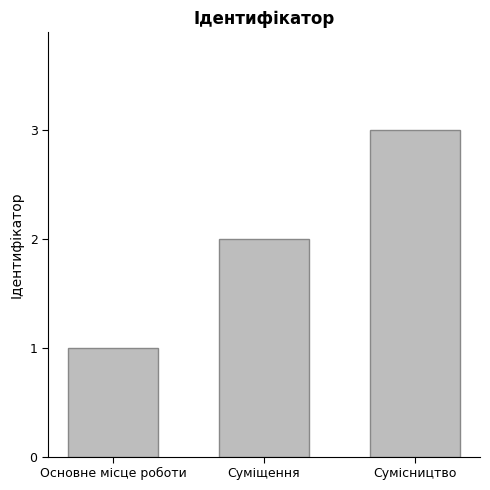

Reading left to right, what are all the values shown in this chart?

1	2	3